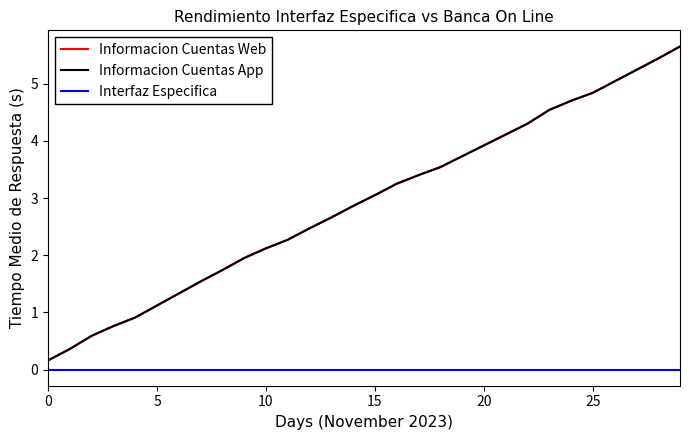

What is the highest value of the Informacion Cuentas Web series?

5.7